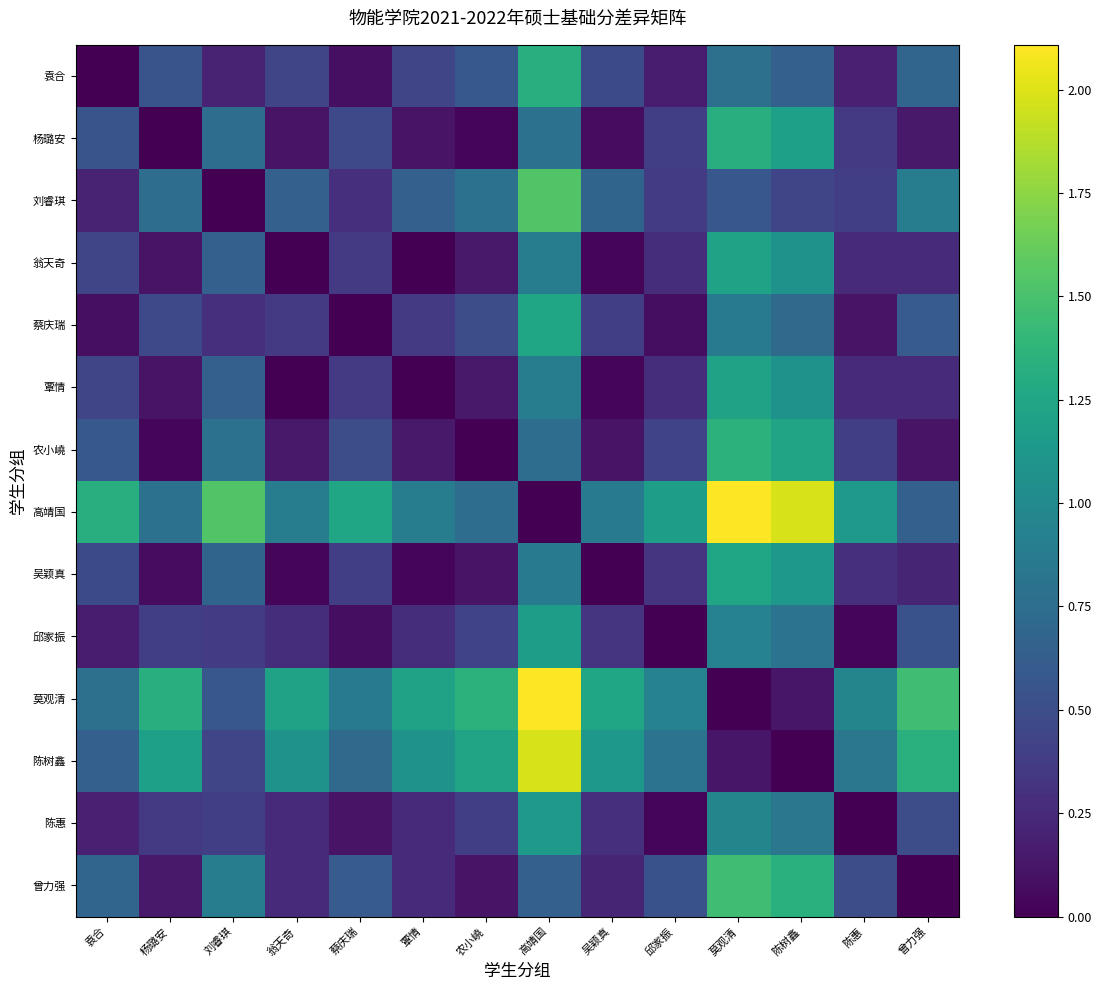

At how many categories does at least one series exceed 0?

14